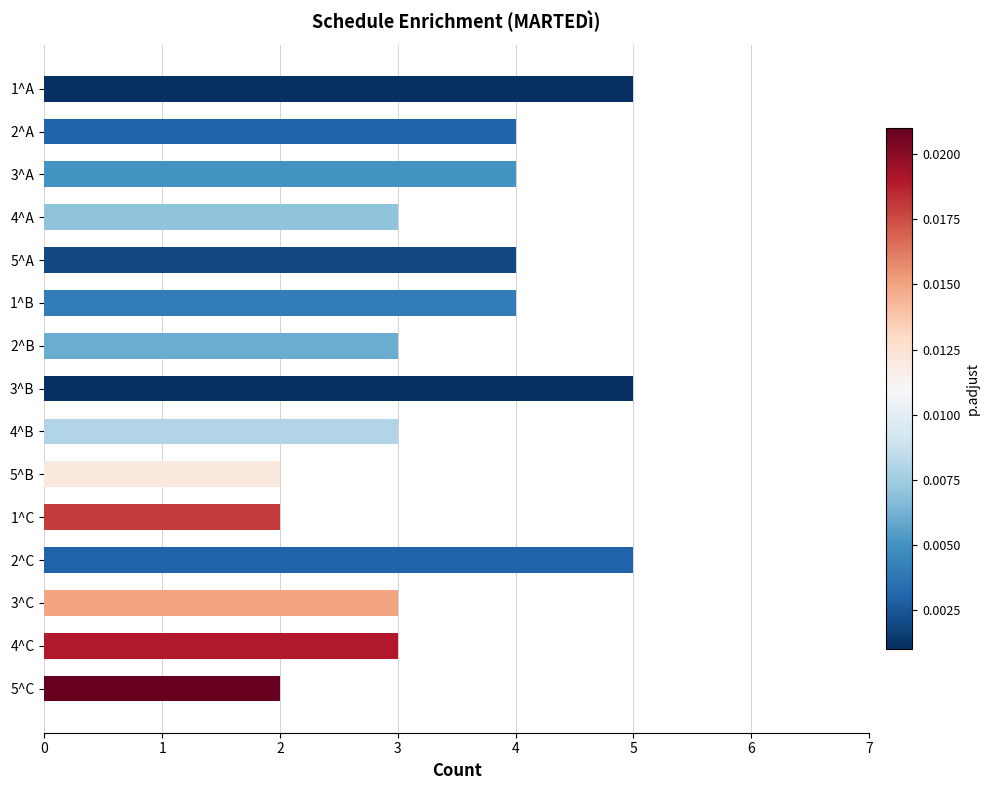

Reading top to bottom, extract all data points from this chart.

1^A=5	2^A=4	3^A=4	4^A=3	5^A=4	1^B=4	2^B=3	3^B=5	4^B=3	5^B=2	1^C=2	2^C=5	3^C=3	4^C=3	5^C=2